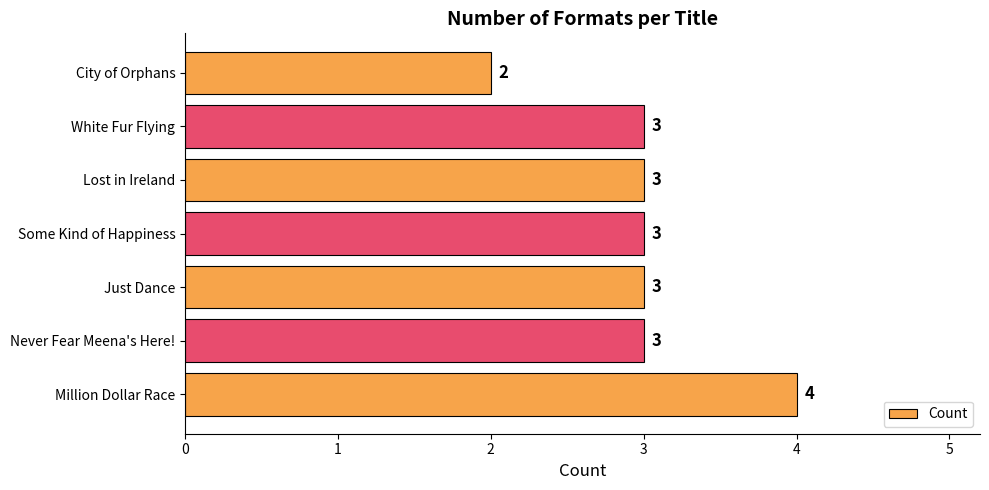

Which label corresponds to the smallest value in the chart?

City of Orphans